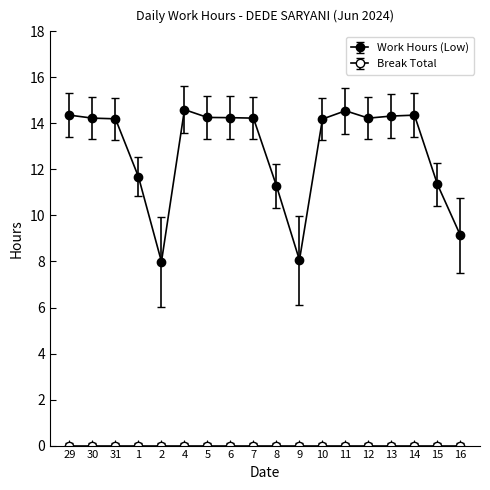

Is this an area chart (filled region under the line)?

No